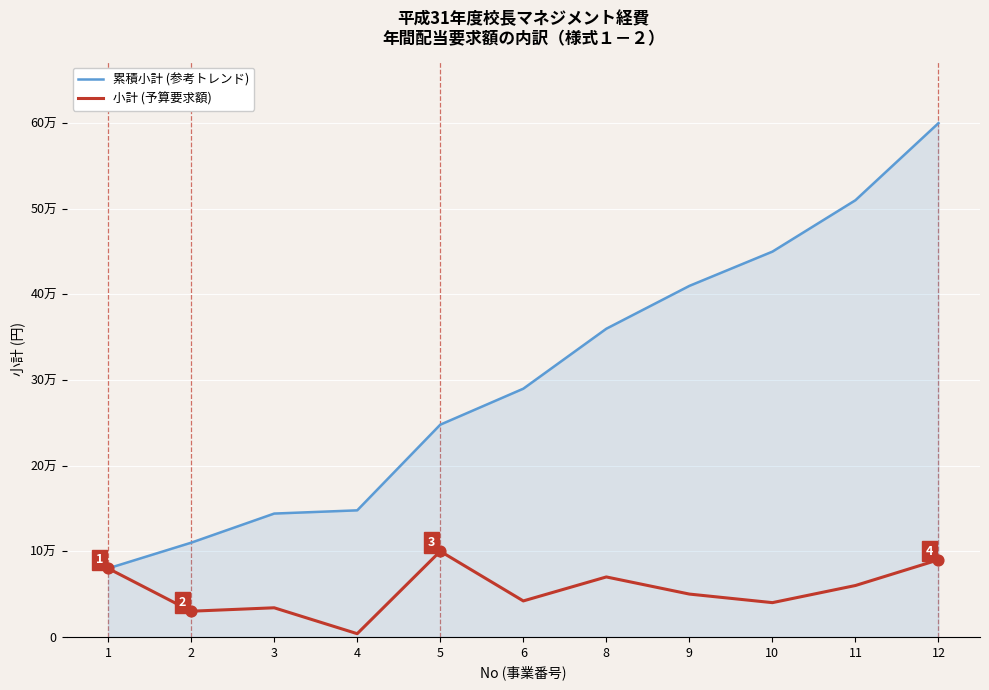

At which category is the sum across all series the highest?

12